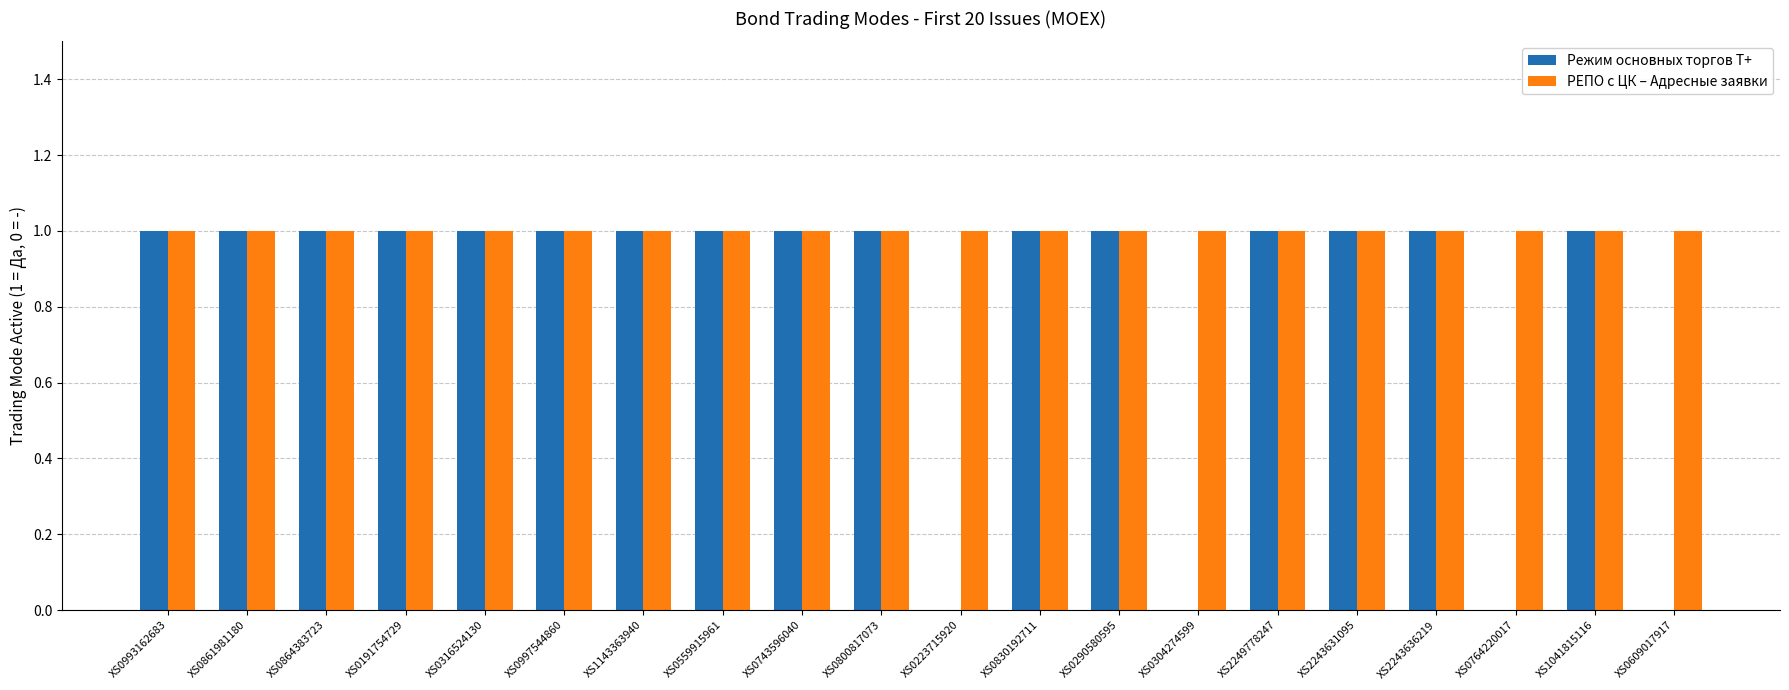

What is the sum of the Режим основных торгов Т+ values at XS0609017917 and XS0743596040?

1